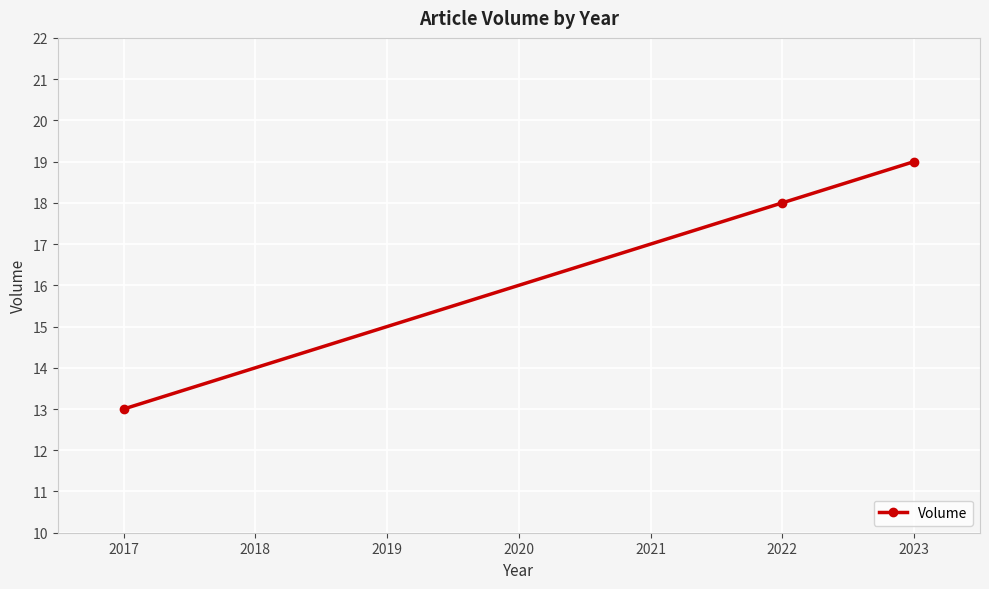

The chart shows a value of 13 at 2017. True or false?

True